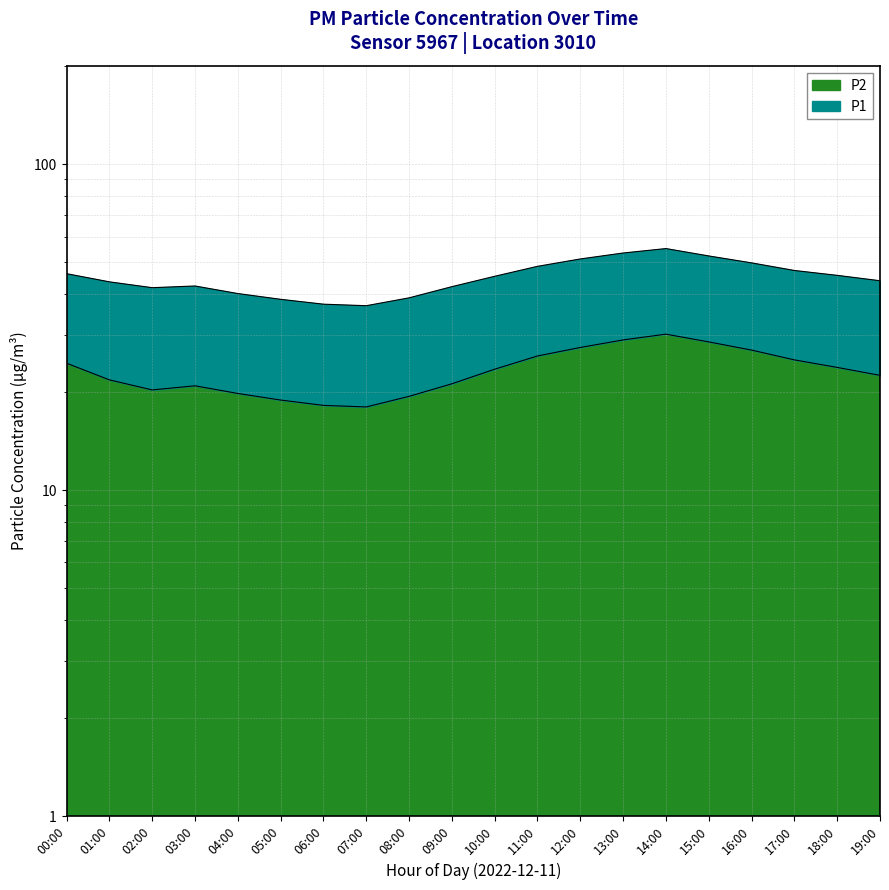

What position from the right is 10:00?

10